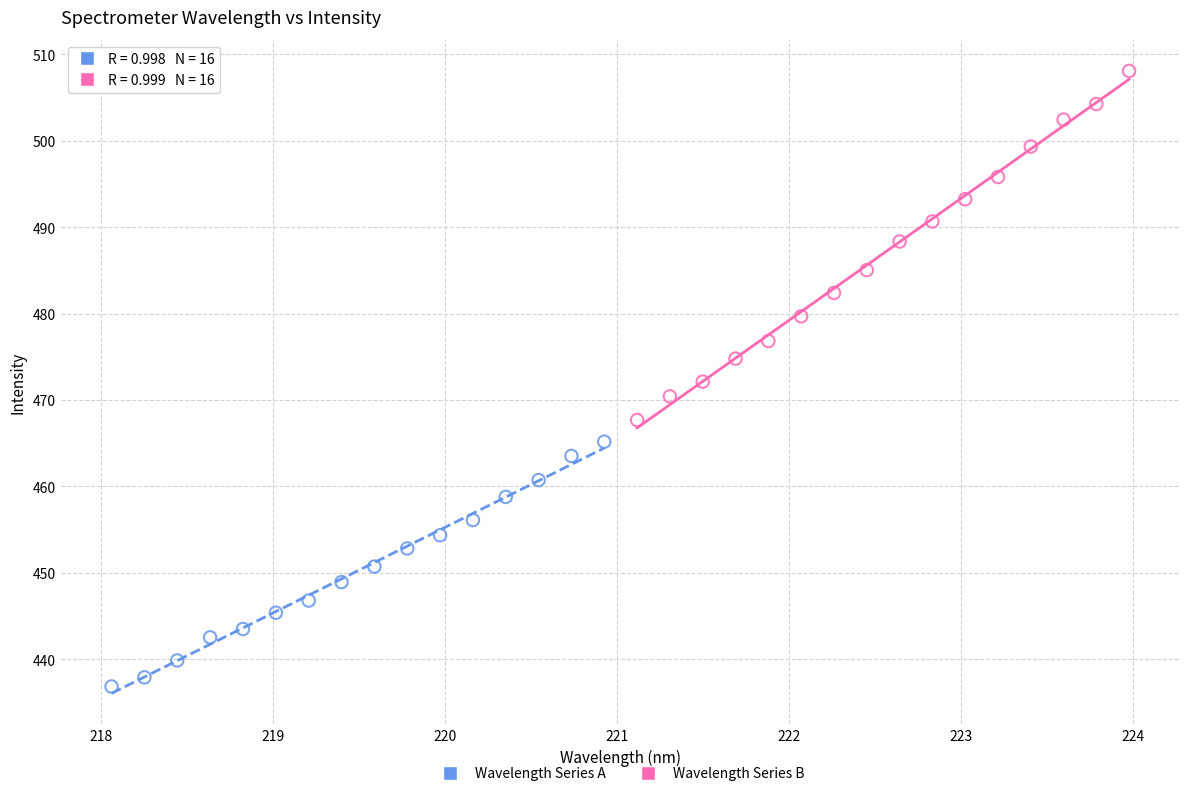

Which series contains the lowest Y value?

Wavelength Series A